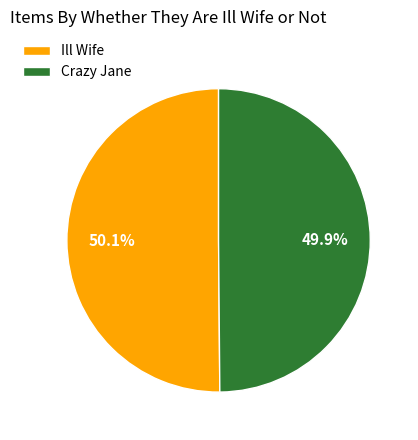

Does any single category account for the majority?

Yes